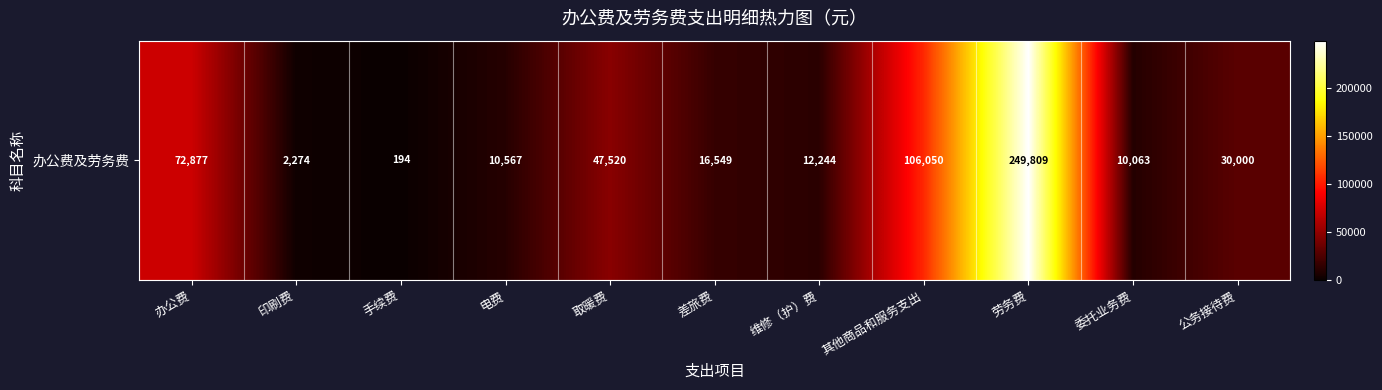

Approximately how many times larger is the value at 其他商品和服务支出 compared to 公务接待费?

3.5